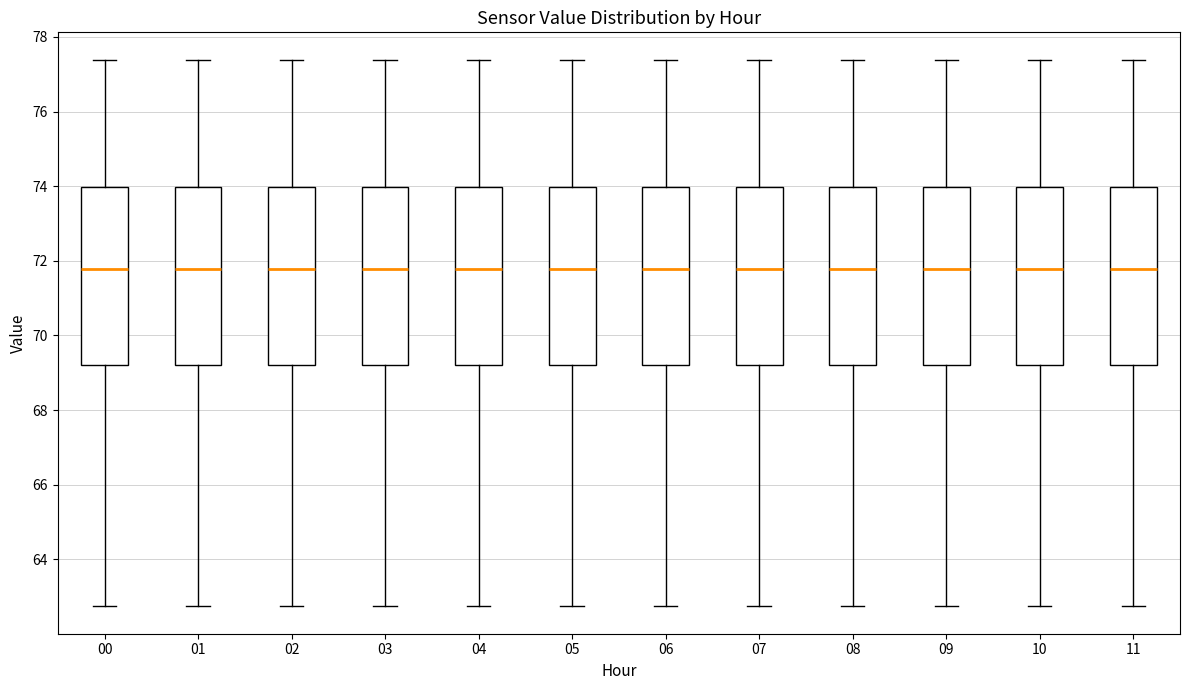

Reading left to right, transcribe this box plot: for each box, give where its median line is, the range the box spans, and where its two whiskers end, as read against the y-axis. The values are not printed on the chart, so give them approximately, as read against the axis.

00: median 71.8, box 69.2 to 74.0, whiskers 62.8 to 77.4
01: median 71.8, box 69.2 to 74.0, whiskers 62.8 to 77.4
02: median 71.8, box 69.2 to 74.0, whiskers 62.8 to 77.4
03: median 71.8, box 69.2 to 74.0, whiskers 62.8 to 77.4
04: median 71.8, box 69.2 to 74.0, whiskers 62.8 to 77.4
05: median 71.8, box 69.2 to 74.0, whiskers 62.8 to 77.4
06: median 71.8, box 69.2 to 74.0, whiskers 62.8 to 77.4
07: median 71.8, box 69.2 to 74.0, whiskers 62.8 to 77.4
08: median 71.8, box 69.2 to 74.0, whiskers 62.8 to 77.4
09: median 71.8, box 69.2 to 74.0, whiskers 62.8 to 77.4
10: median 71.8, box 69.2 to 74.0, whiskers 62.8 to 77.4
11: median 71.8, box 69.2 to 74.0, whiskers 62.8 to 77.4